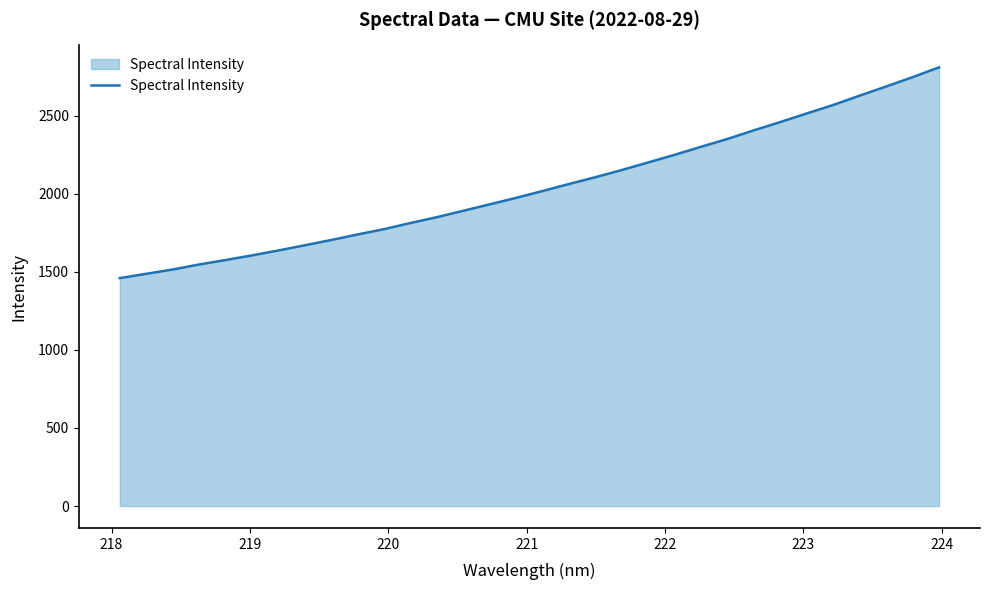

What is the greatest value displayed?

2810.6